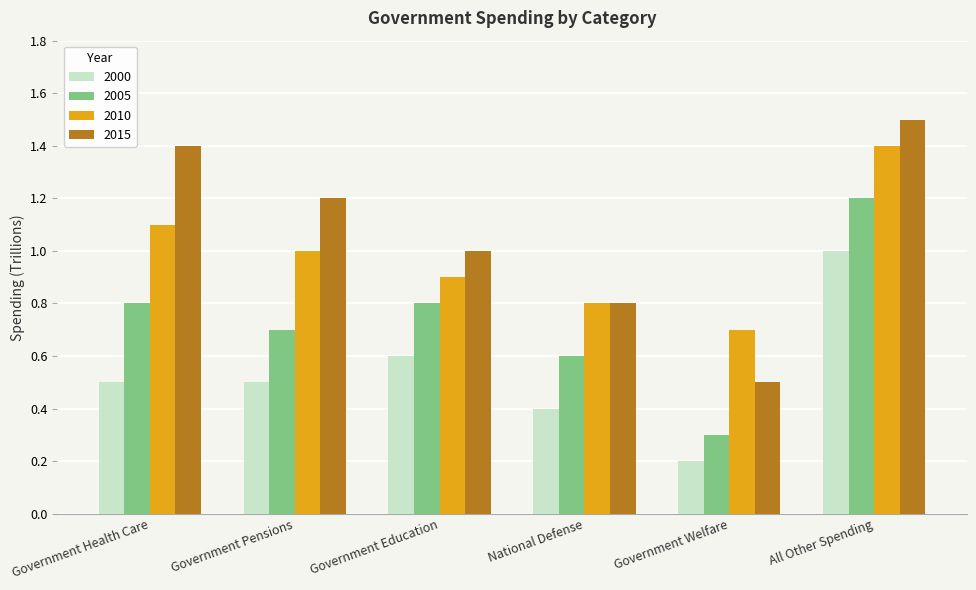

Reading right to left, transcribe all the data shown in this chart.

2000: 1.0	0.2	0.4	0.6	0.5	0.5
2005: 1.2	0.3	0.6	0.8	0.7	0.8
2010: 1.4	0.7	0.8	0.9	1.0	1.1
2015: 1.5	0.5	0.8	1.0	1.2	1.4